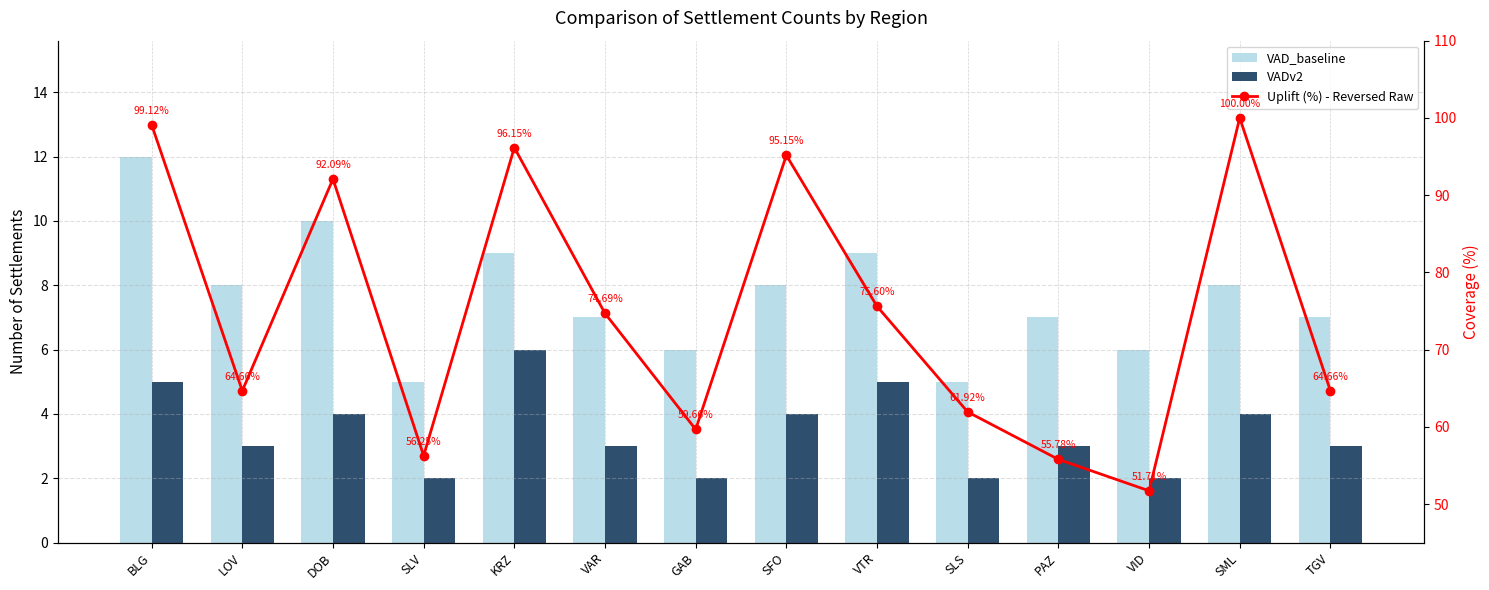

Reading left to right, transcribe all the data shown in this chart.

VAD_baseline: BLG=12.0	LOV=8.0	DOB=10.0	SLV=5.0	KRZ=9.0	VAR=7.0	GAB=6.0	SFO=8.0	VTR=9.0	SLS=5.0	PAZ=7.0	VID=6.0	SML=8.0	TGV=7.0
VADv2: BLG=5.0	LOV=3.0	DOB=4.0	SLV=2.0	KRZ=6.0	VAR=3.0	GAB=2.0	SFO=4.0	VTR=5.0	SLS=2.0	PAZ=3.0	VID=2.0	SML=4.0	TGV=3.0
Uplift (%) - Reversed Raw: BLG=99.1	LOV=64.7	DOB=92.1	SLV=56.2	KRZ=96.2	VAR=74.7	GAB=59.7	SFO=95.2	VTR=75.6	SLS=61.9	PAZ=55.8	VID=51.7	SML=100.0	TGV=64.7